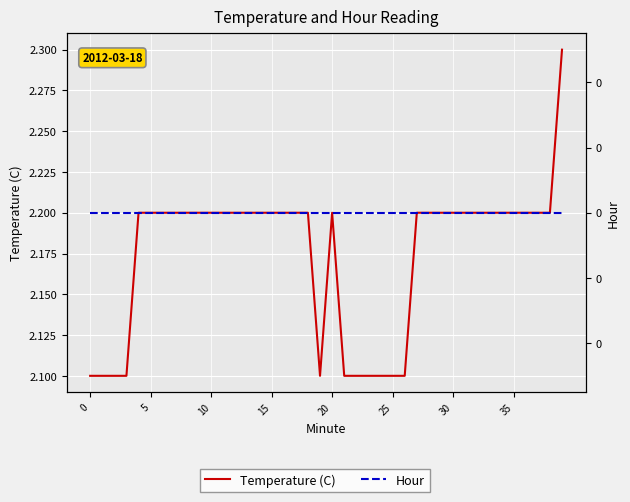

List the series in order of their overall mean, highest first.

Temperature (C), Hour